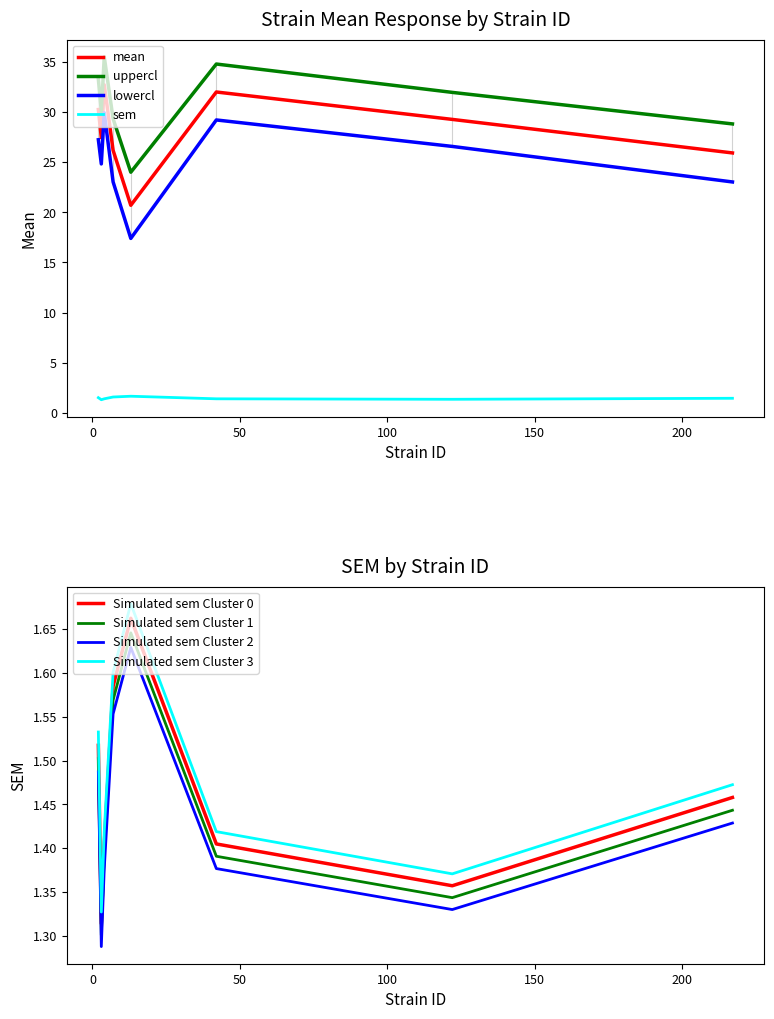

What is the maximum value for uppercl?

35.5